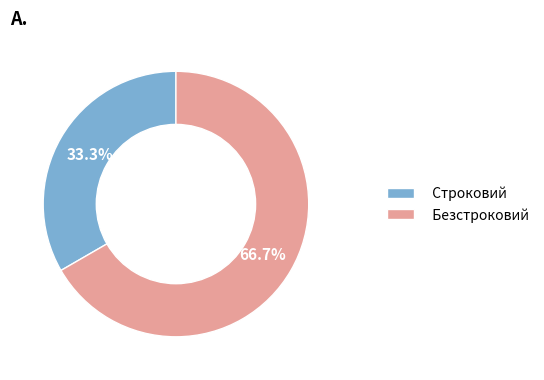

Count the number of slices in the pie.

2